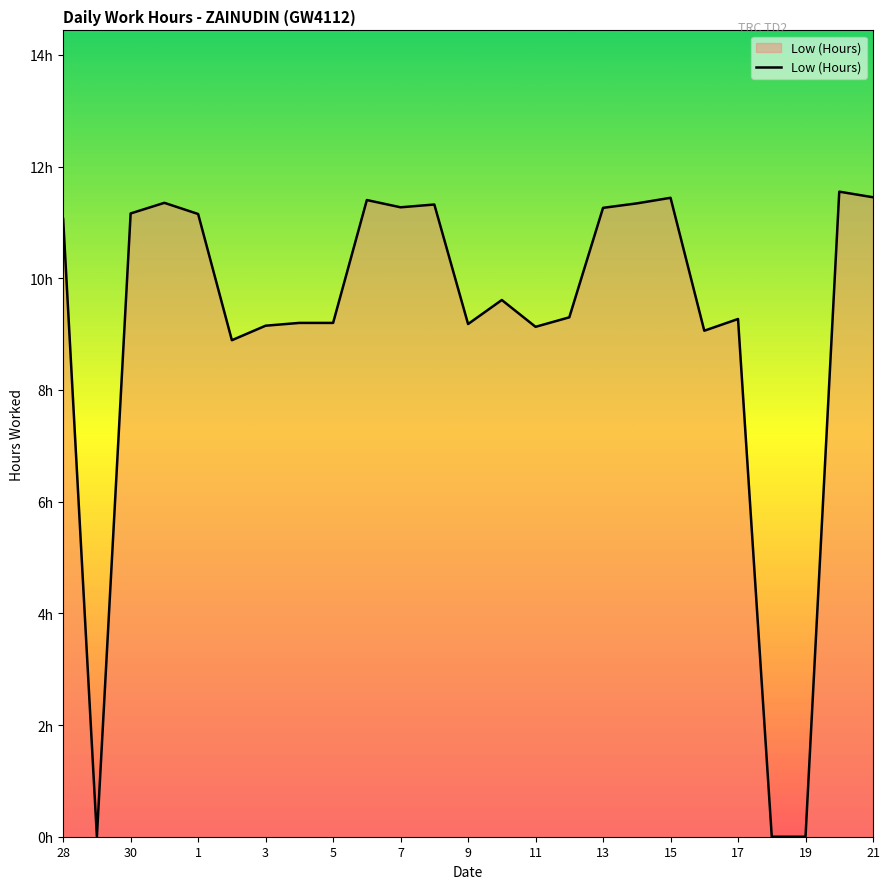

Does the chart display data point markers on the line(s)?

No